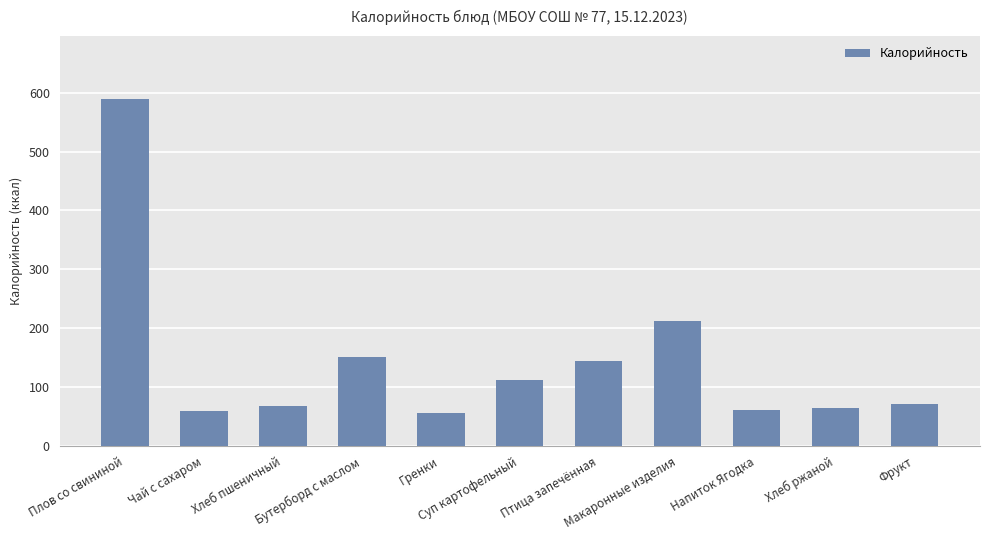

Where does the data first go above 70?

Плов со свининой